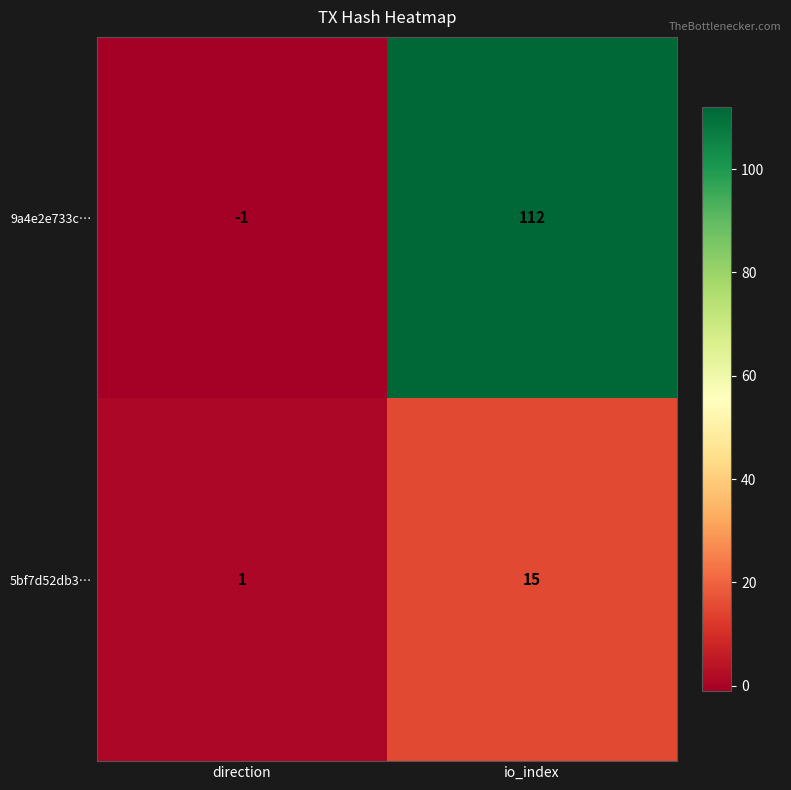

List the series in order of their overall mean, lowest first.

5bf7d52db3…, 9a4e2e733c…